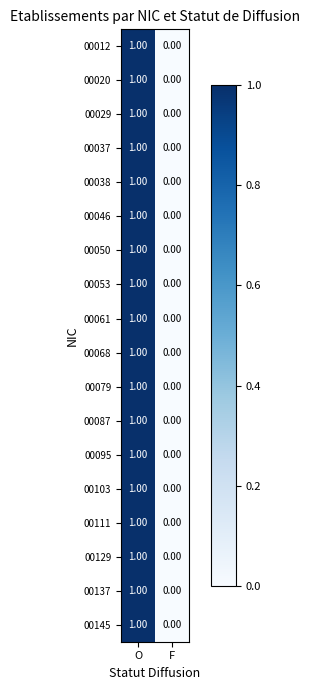

What is the total value across all series at O?

18